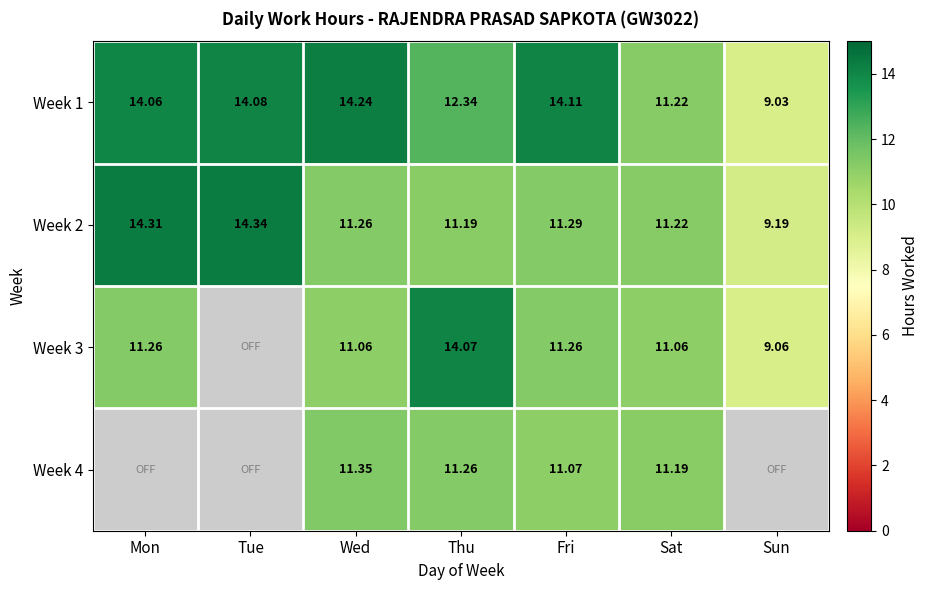

Between Sun and Tue, which is larger?

Tue